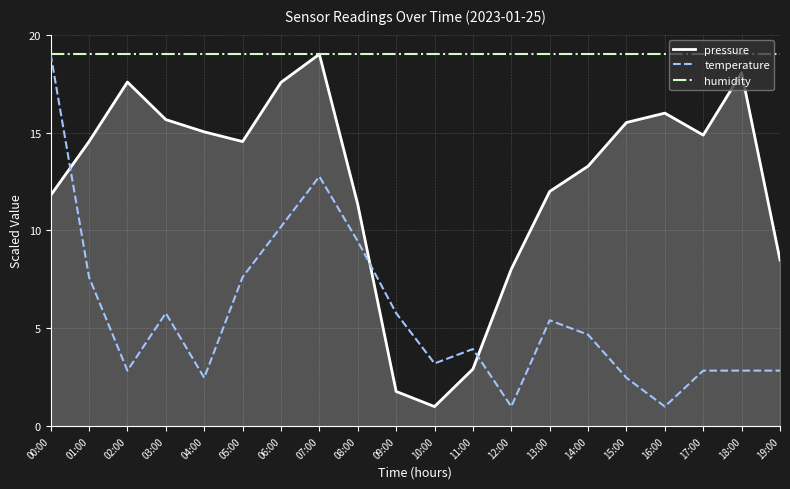

At how many categories does at least one series exceed 7?

20